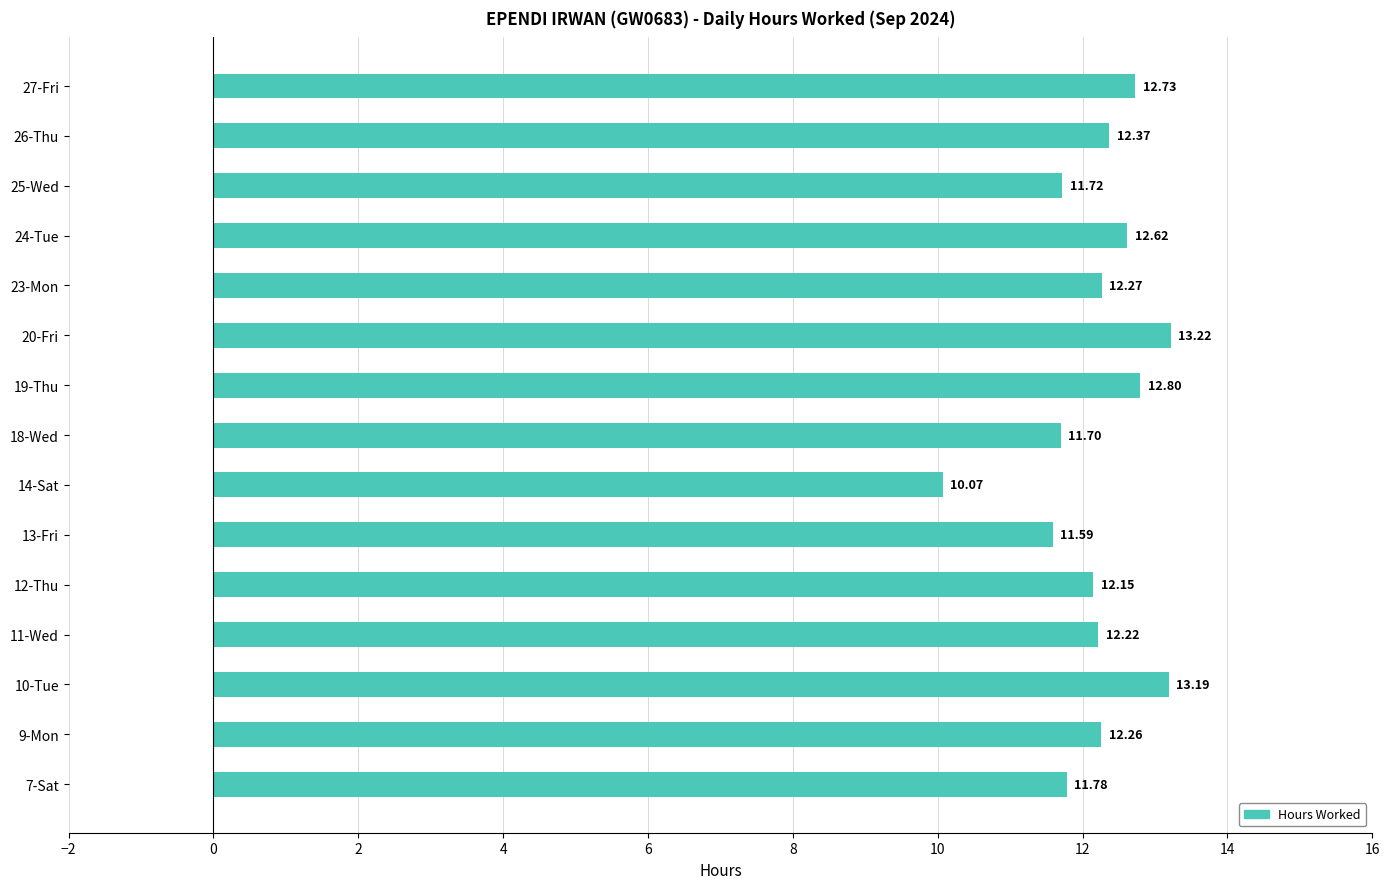

What is the change in value from 7-Sat to 9-Mon?

+0.5